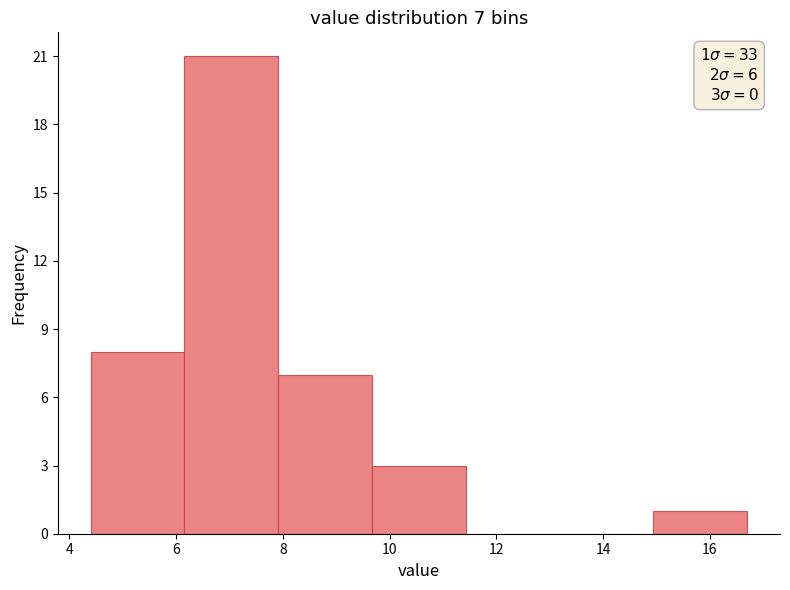

Over which range of the x-axis is the bar tallest?

6.2 to 8.0